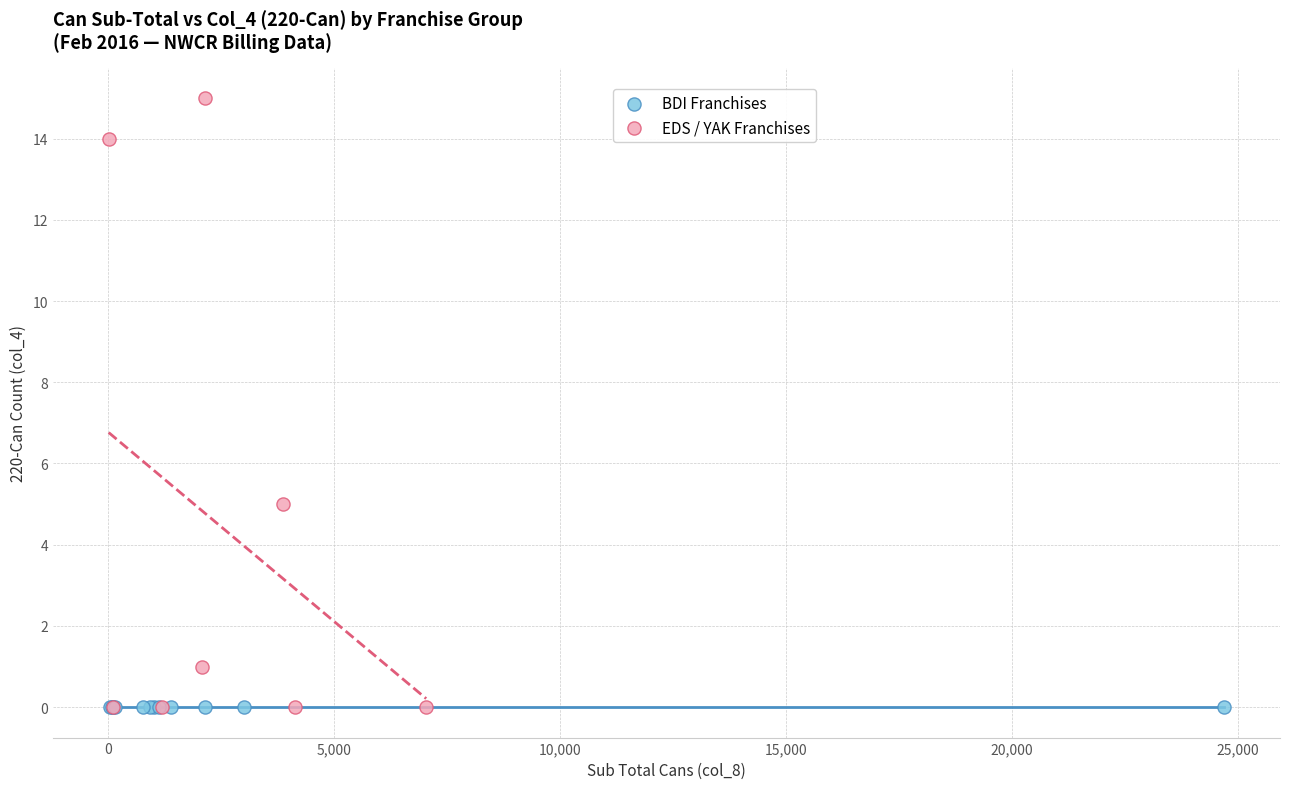

Which series reaches the maximum Y coordinate?

EDS / YAK Franchises